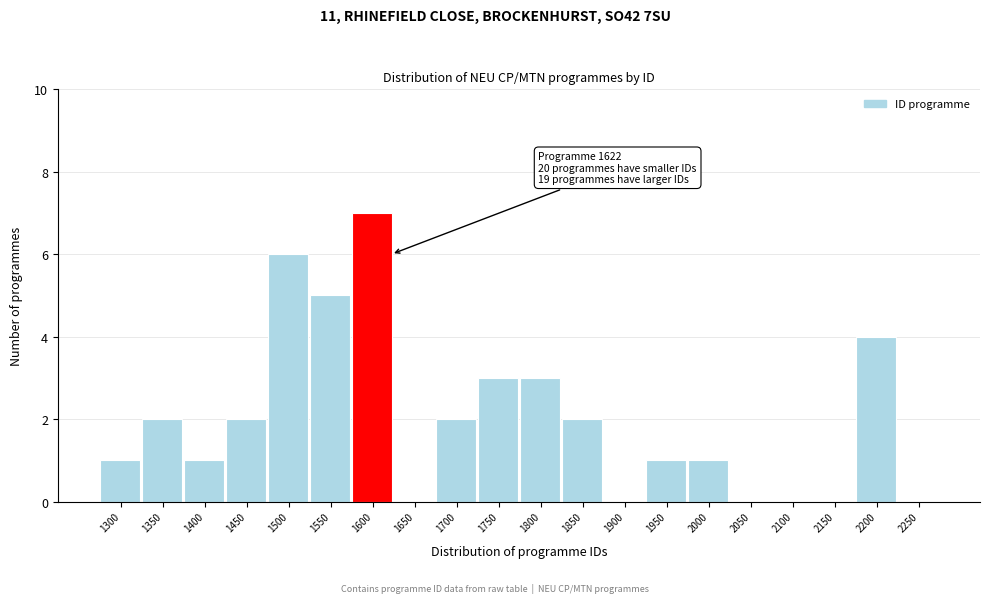

Reading left to right, extract all data points from this chart.

1300=1	1350=2	1400=1	1450=2	1500=6	1550=5	1600=7	1650=0	1700=2	1750=3	1800=3	1850=2	1900=0	1950=1	2000=1	2050=0	2100=0	2150=0	2200=4	2250=0